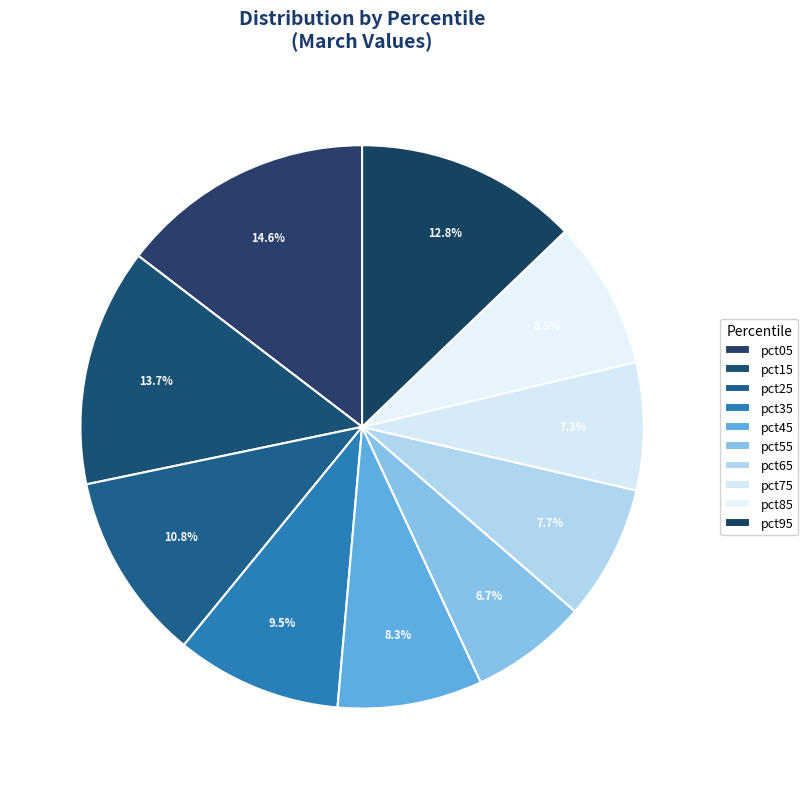

True or false: pct05 accounts for 22% of the total.

False